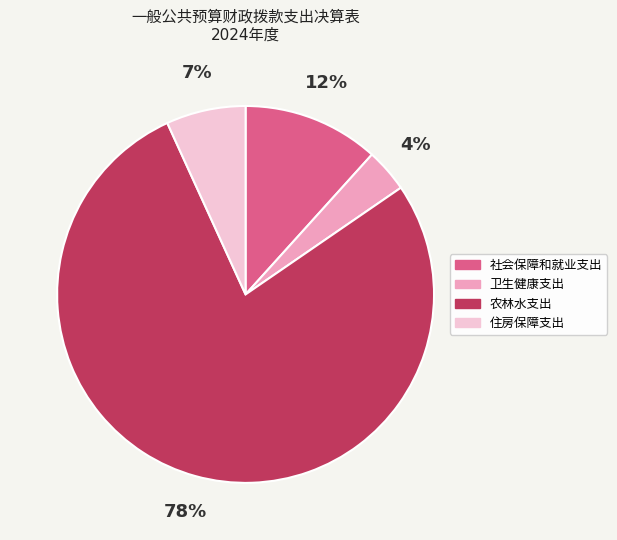

Count the number of slices in the pie.

4